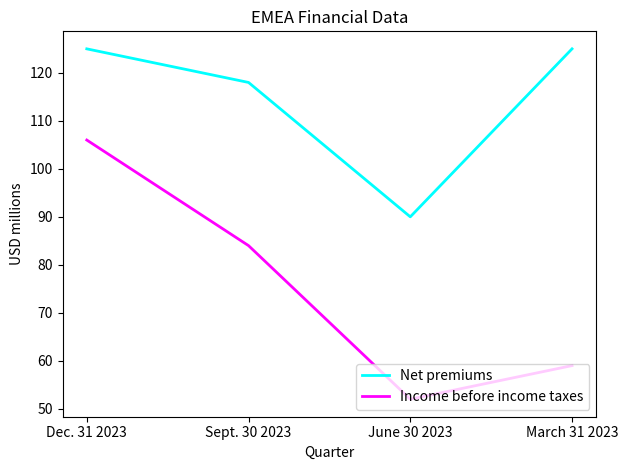

True or false: Income before income taxes and Net premiums cross at least once.

False